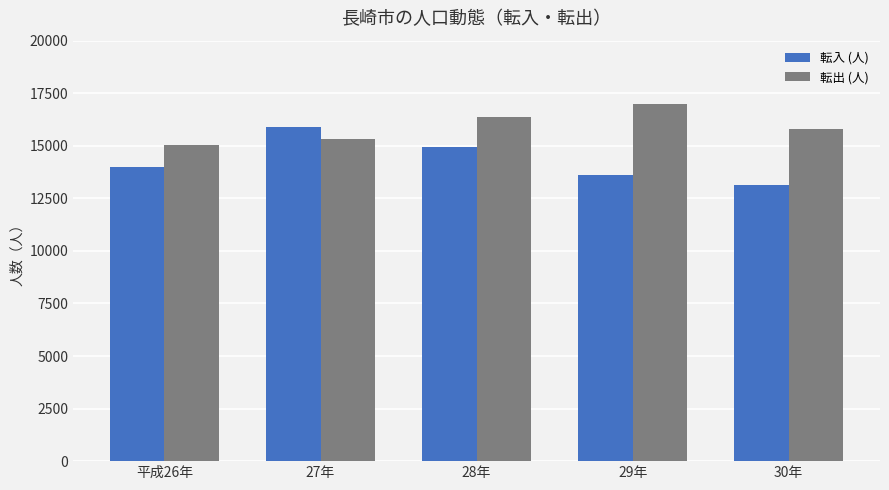

What is the label of the 2nd bar from the left?

27年